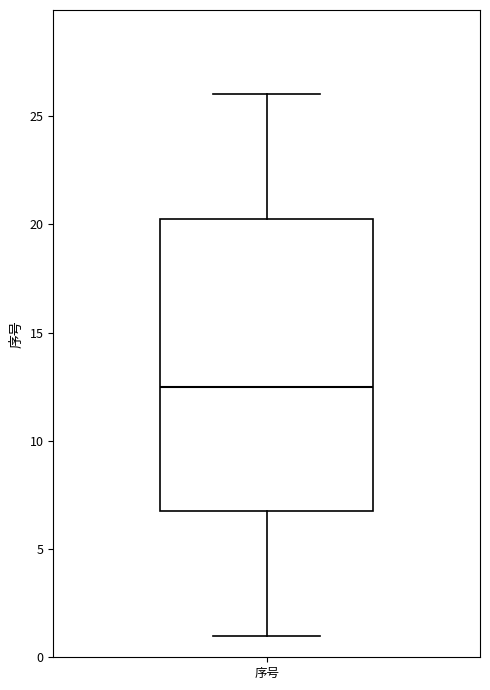

Read this box plot against the y-axis: the position of the median line, the range covered by the box, and the ends of both whiskers. The values are not printed on the chart, so give them approximately, as read against the axis.

median 12.5, box 7.0 to 20.5, whiskers 1.0 to 26.0